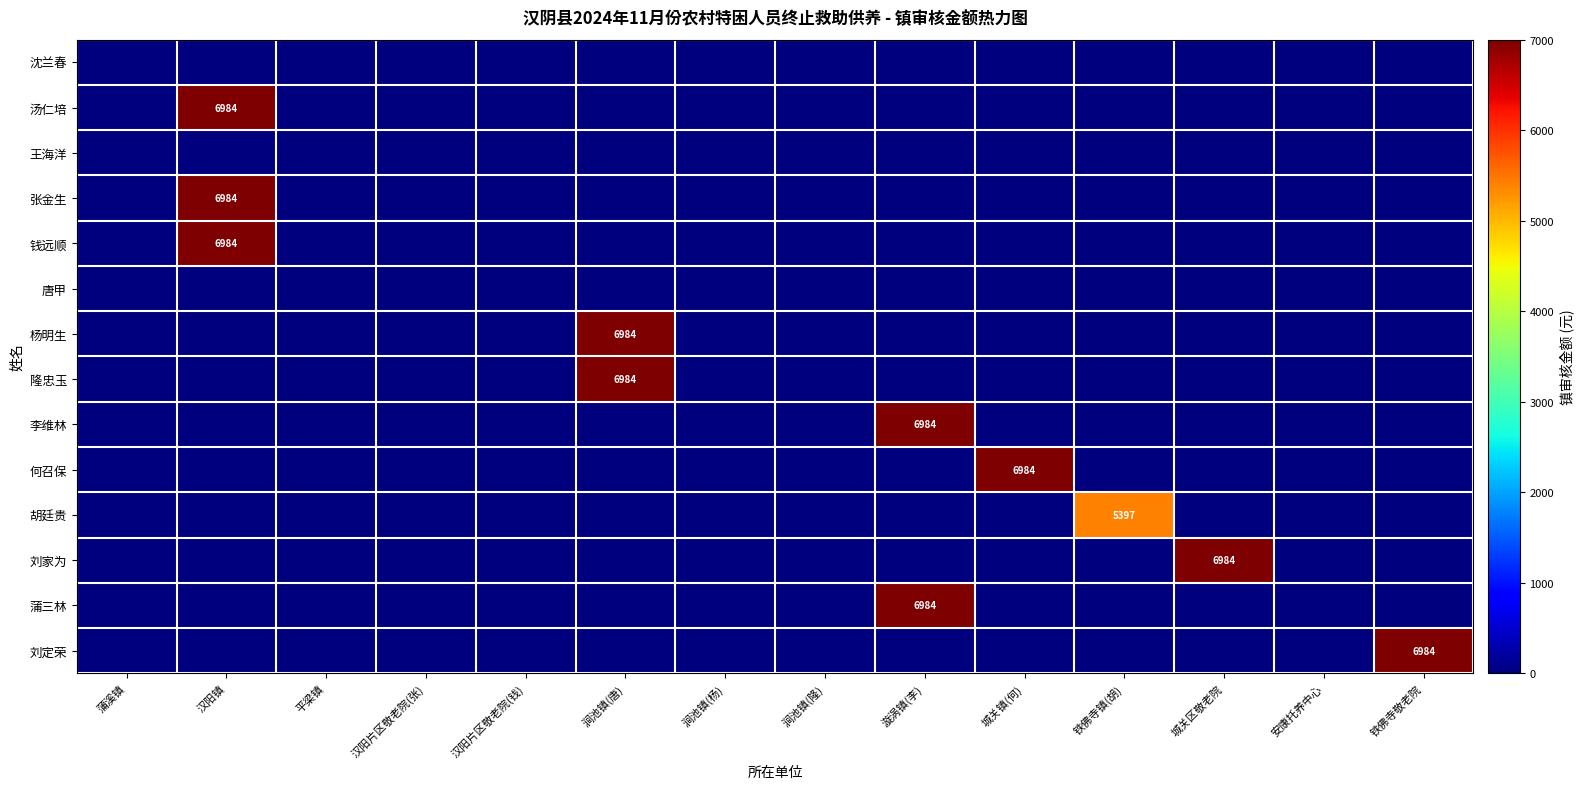

Is it true that 汤仁培 equals 3058 at 汉阳镇?

False